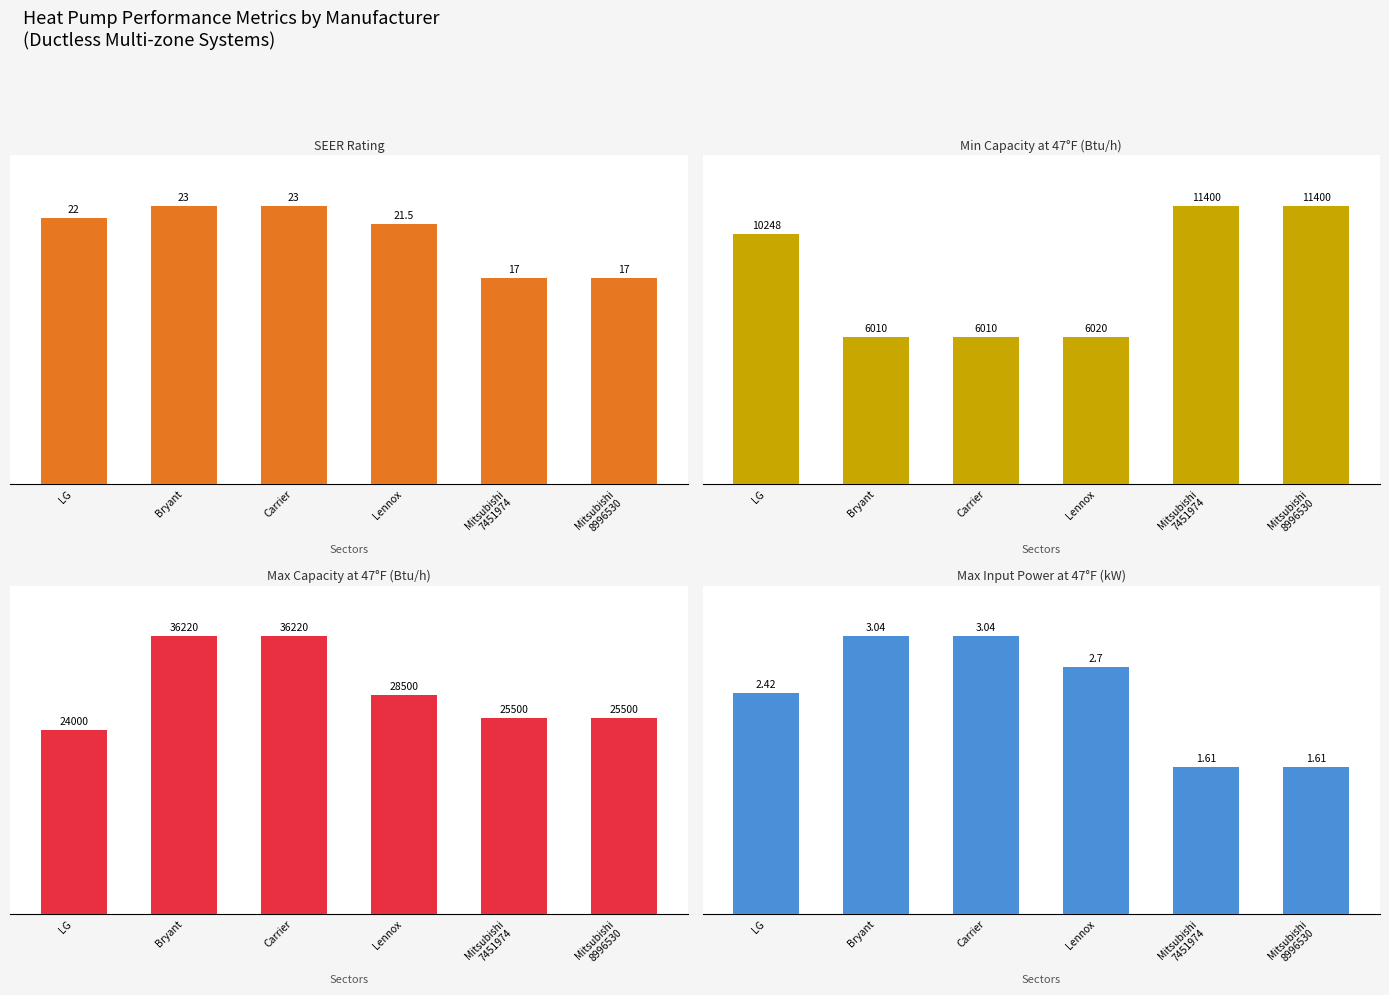

What is the sum of the SEER values at Carrier and Mitsubishi
8996530?

40.0